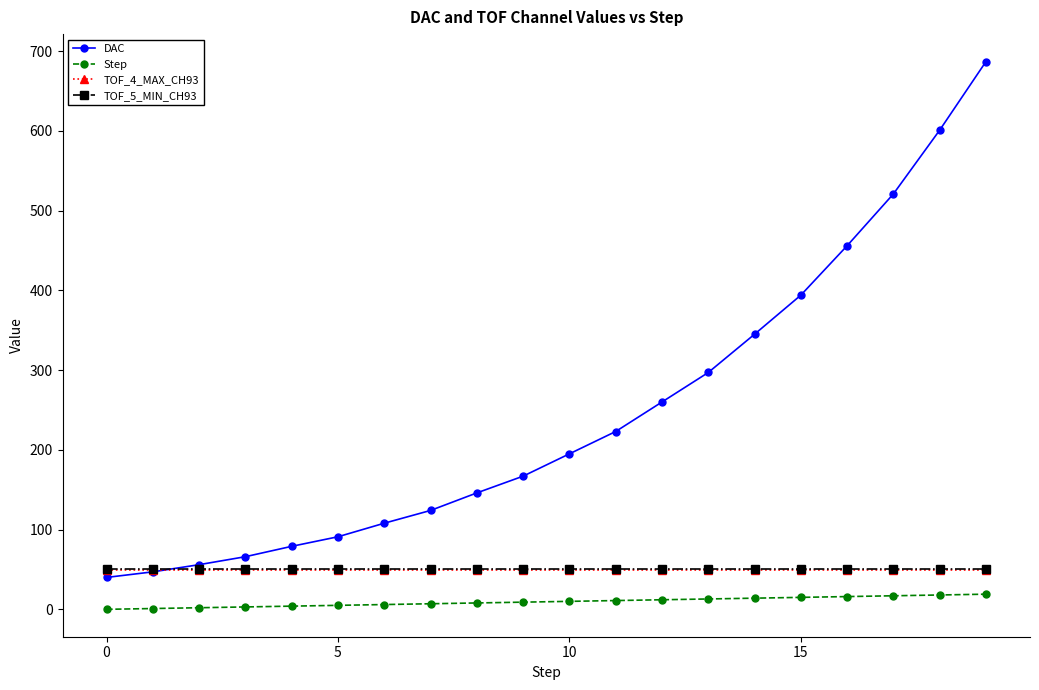

True or false: Step and DAC cross at least once.

False